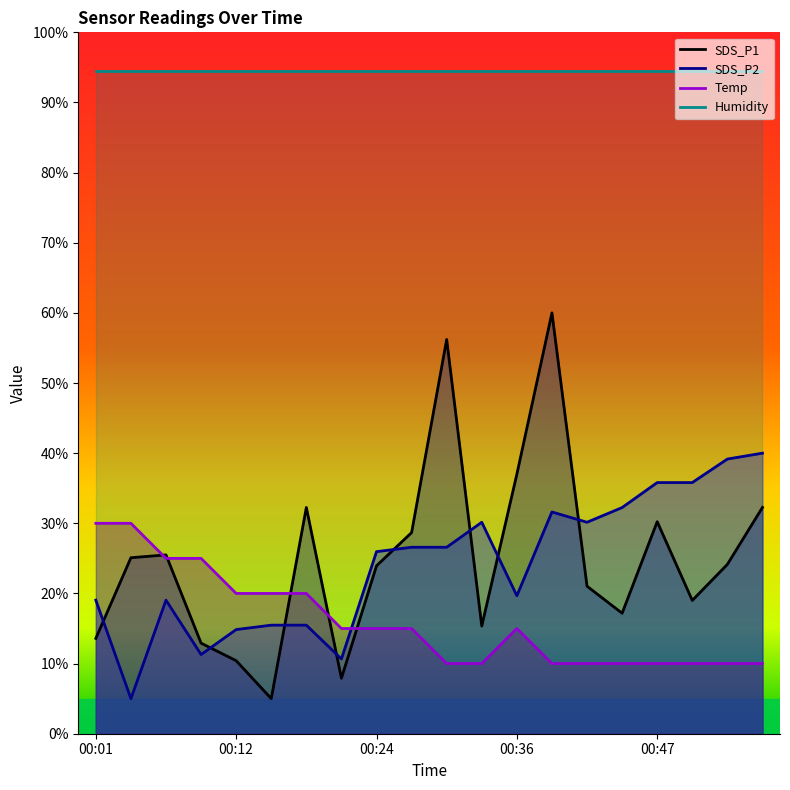

True or false: Temp and SDS_P2 intersect in this chart.

True